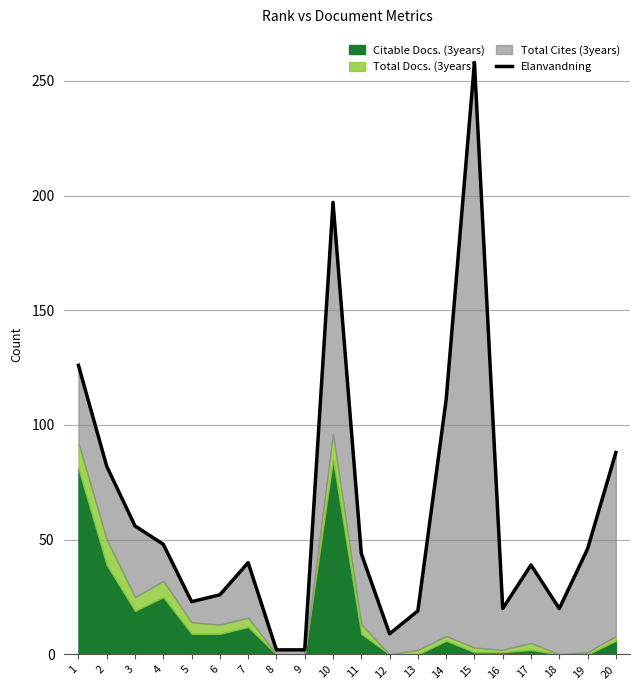

How many data points does each series have?

20